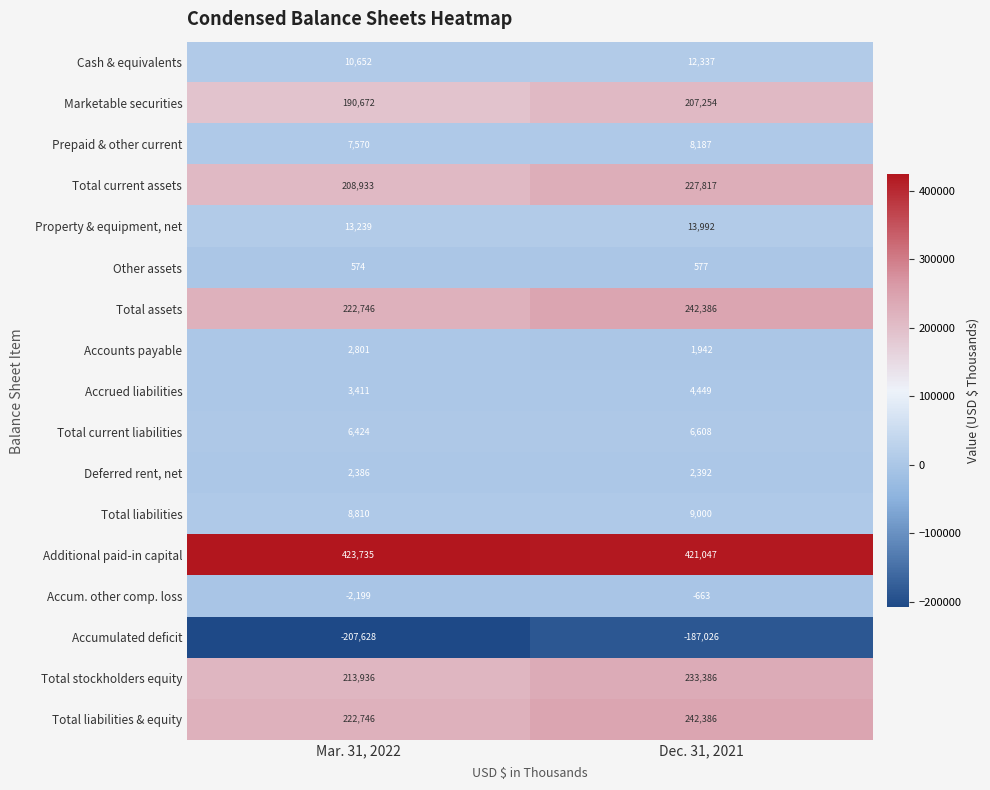

List the labels in order of Accrued liabilities value, largest first.

Dec. 31, 2021, Mar. 31, 2022